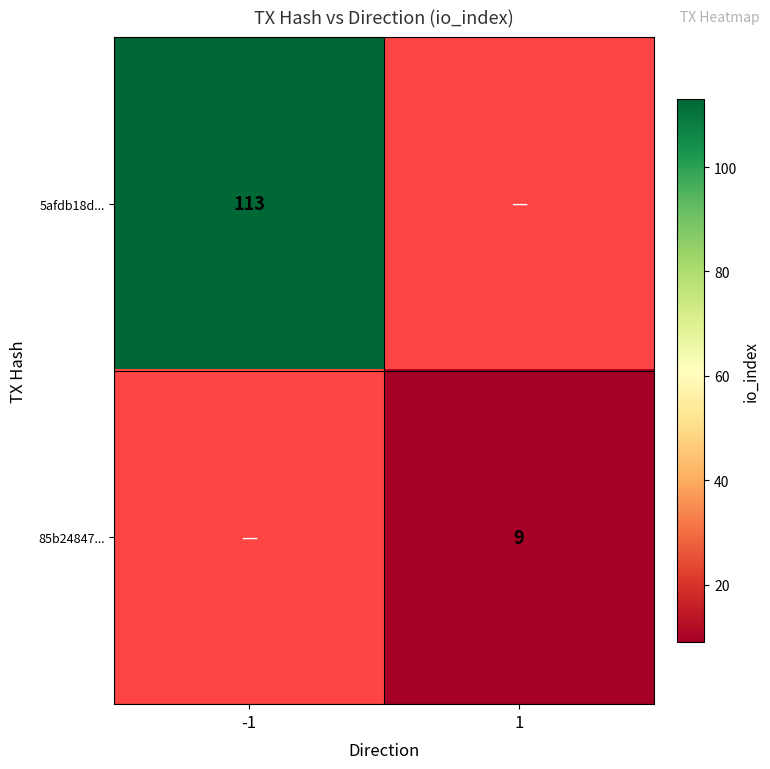

The 85b24847... series shows 6 at 1. True or false?

False